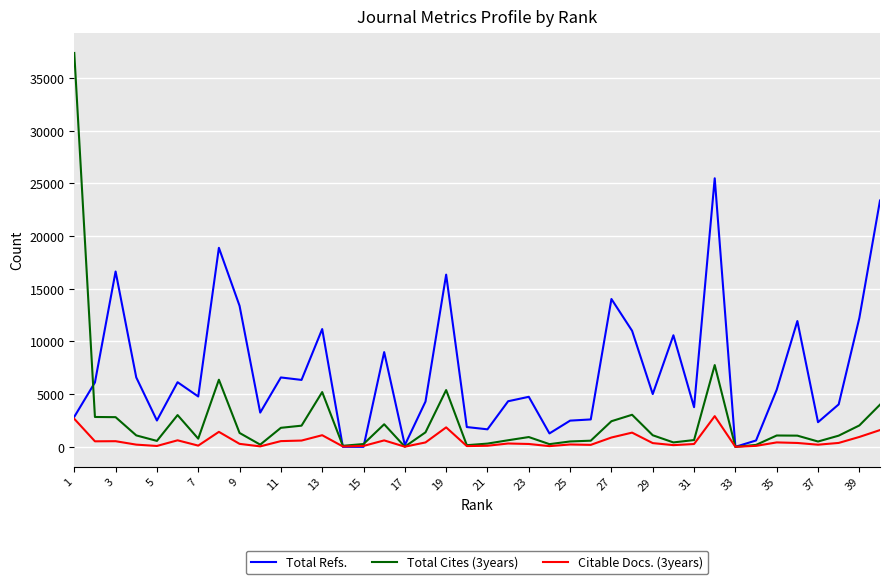

What is the greatest value displayed?

37377